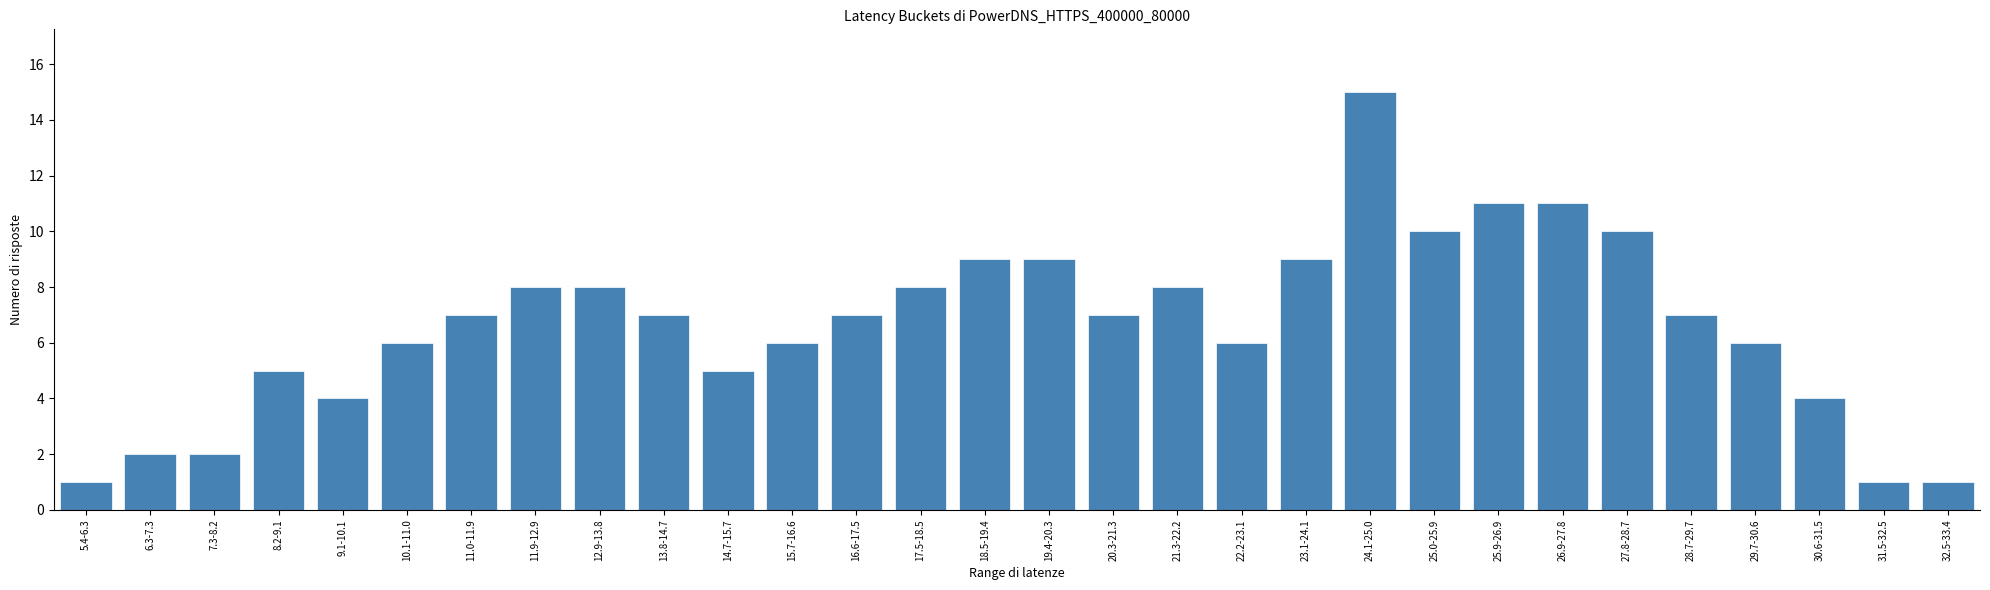

Reading left to right, what are all the values shown in this chart?

5.4-6.3=1	6.3-7.3=2	7.3-8.2=2	8.2-9.1=5	9.1-10.1=4	10.1-11.0=6	11.0-11.9=7	11.9-12.9=8	12.9-13.8=8	13.8-14.7=7	14.7-15.7=5	15.7-16.6=6	16.6-17.5=7	17.5-18.5=8	18.5-19.4=9	19.4-20.3=9	20.3-21.3=7	21.3-22.2=8	22.2-23.1=6	23.1-24.1=9	24.1-25.0=15	25.0-25.9=10	25.9-26.9=11	26.9-27.8=11	27.8-28.7=10	28.7-29.7=7	29.7-30.6=6	30.6-31.5=4	31.5-32.5=1	32.5-33.4=1